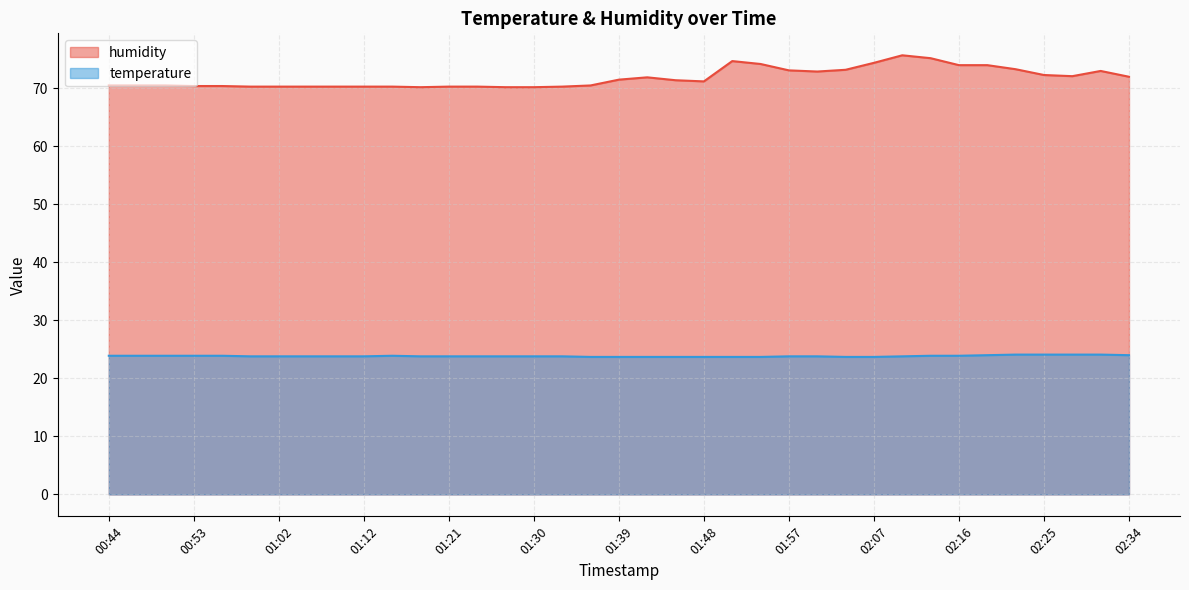

True or false: temperature has more than 0 points higher than both neighbors.

True